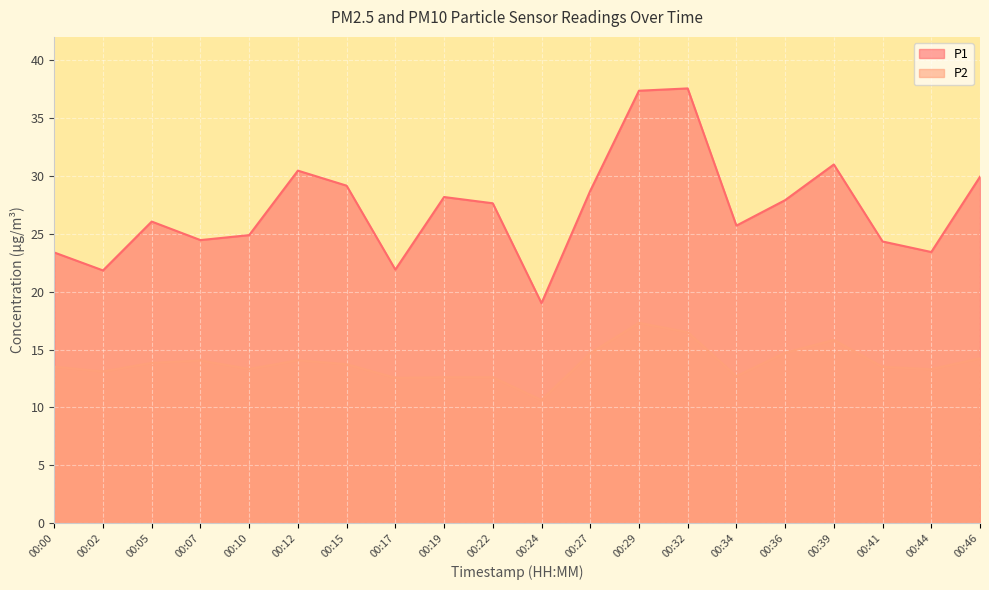

What is the value of the P1 point at the 6th from the left?

30.4